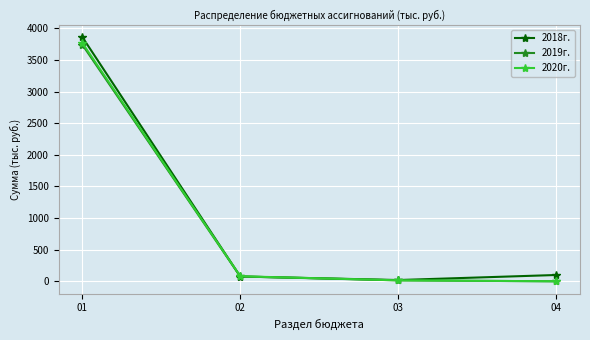

At which label does 2018г. first exceed 99?

01